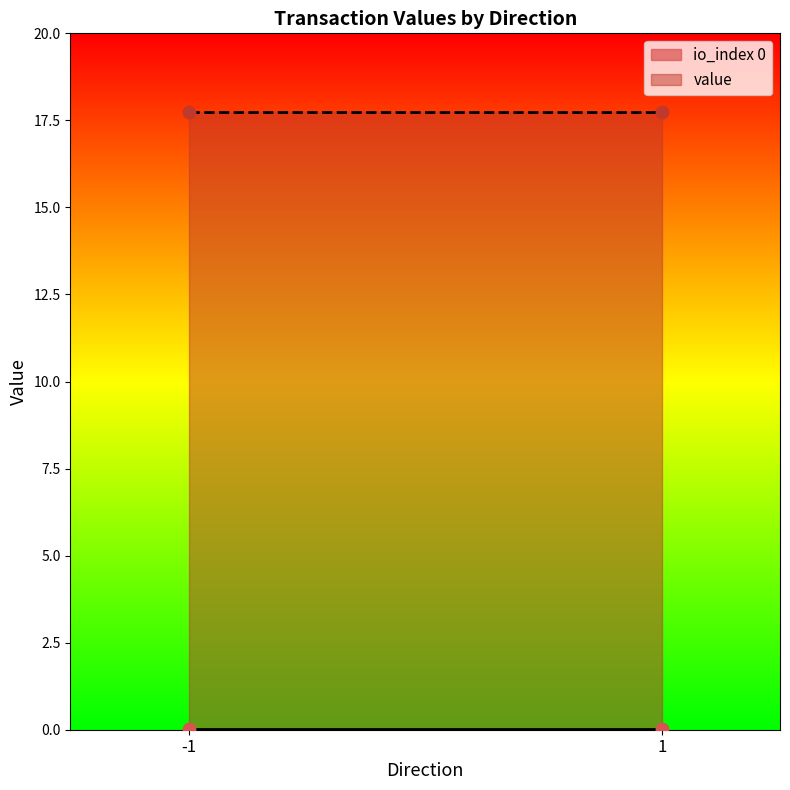

What are all the series names shown in the legend?

io_index, value